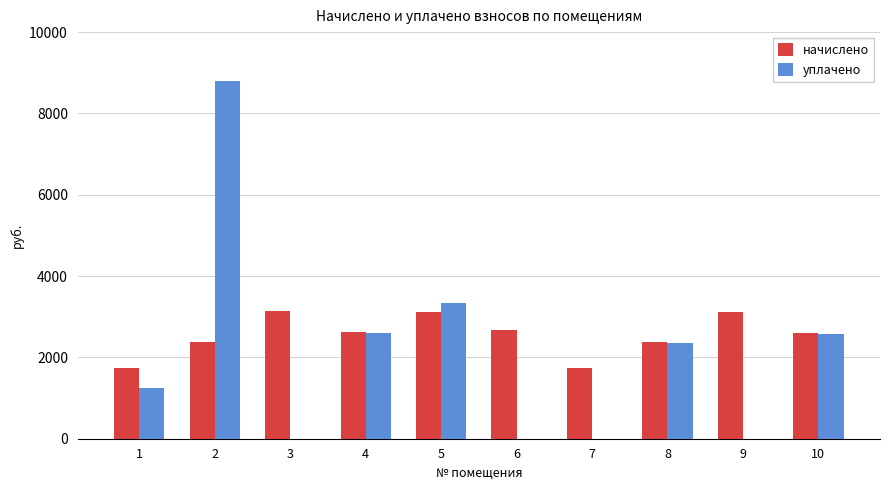

The value of начислено at 7 is 2903.1. True or false?

False